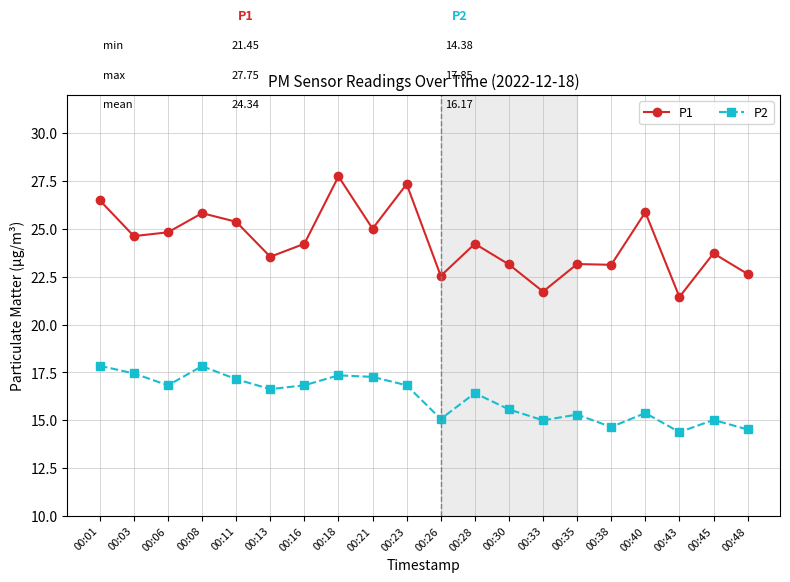

True or false: P2 and P1 cross at least once.

False